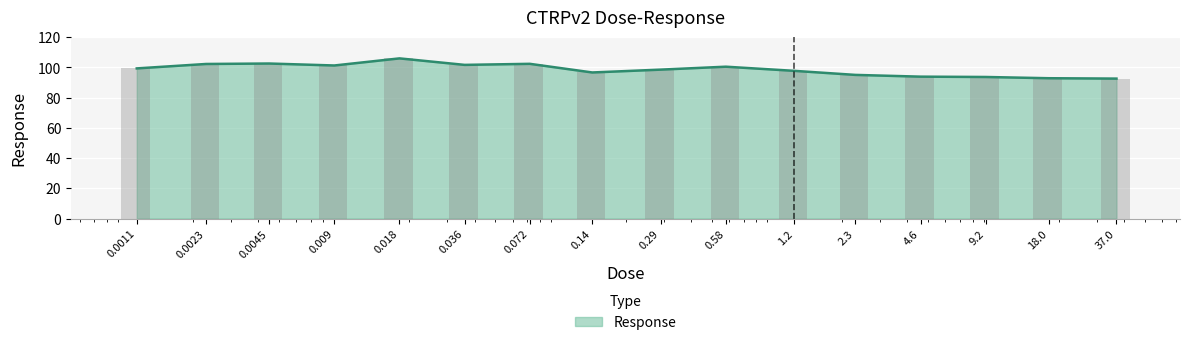

Approximately how many times larger is the value at 0.58 compared to 0.018?

0.9